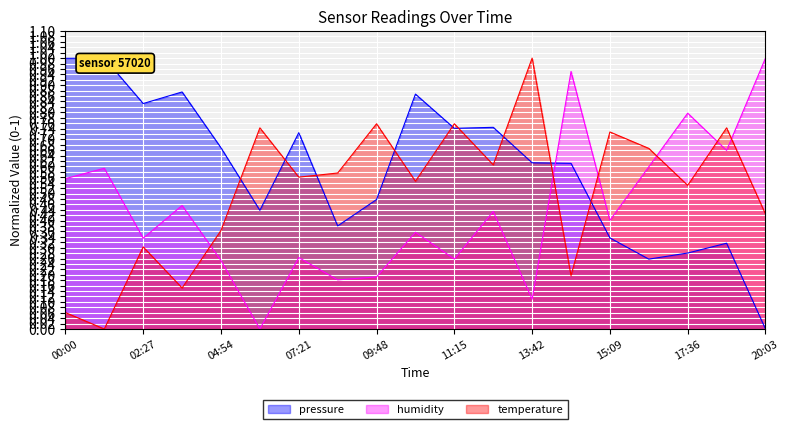

What is the spread (max minus min) of values at 13:42?

0.9